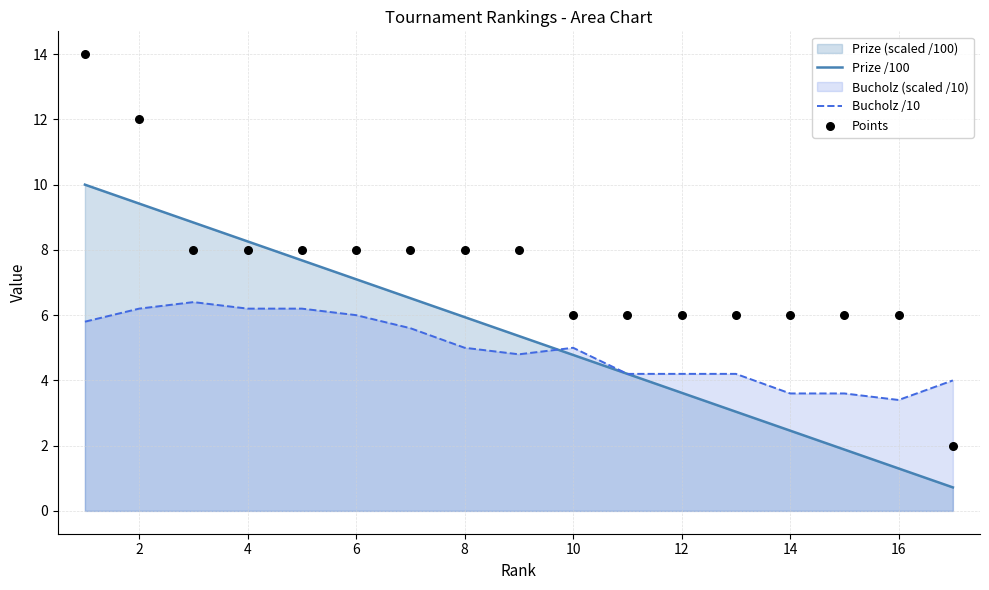

Which series reaches the maximum Y coordinate?

Points